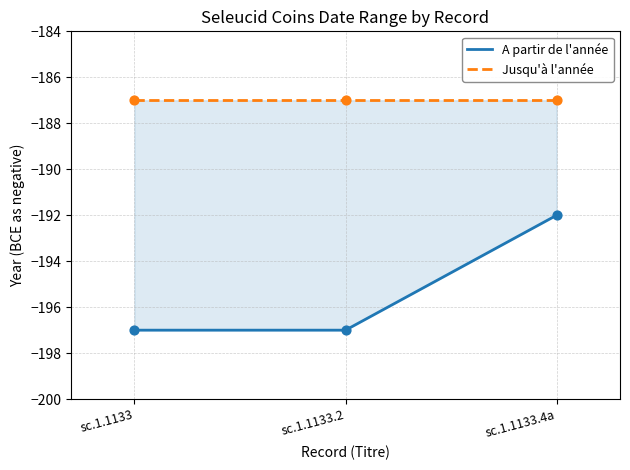

Which series has the widest spread of Y values?

A partir de l'année